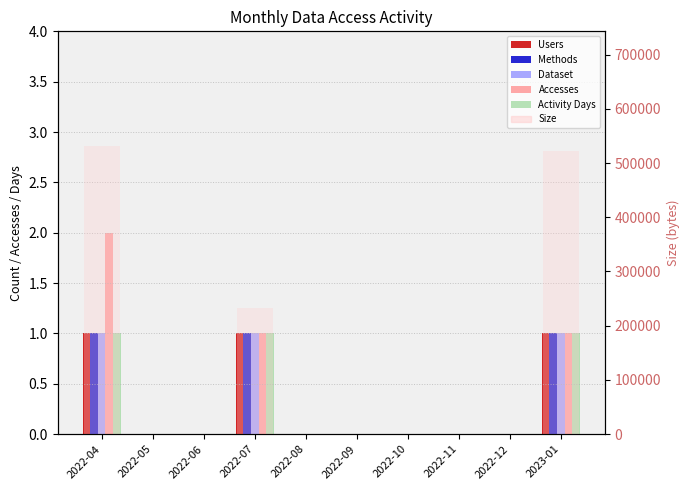

Reading left to right, what are all the values shown in this chart?

Users: 1	0	0	1	0	0	0	0	0	1
Methods: 1	0	0	1	0	0	0	0	0	1
Dataset: 1	0	0	1	0	0	0	0	0	1
Accesses: 2	0	0	1	0	0	0	0	0	1
Activity Days: 1	0	0	1	0	0	0	0	0	1
Size: 530628	0	0	231913	0	0	0	0	0	523065